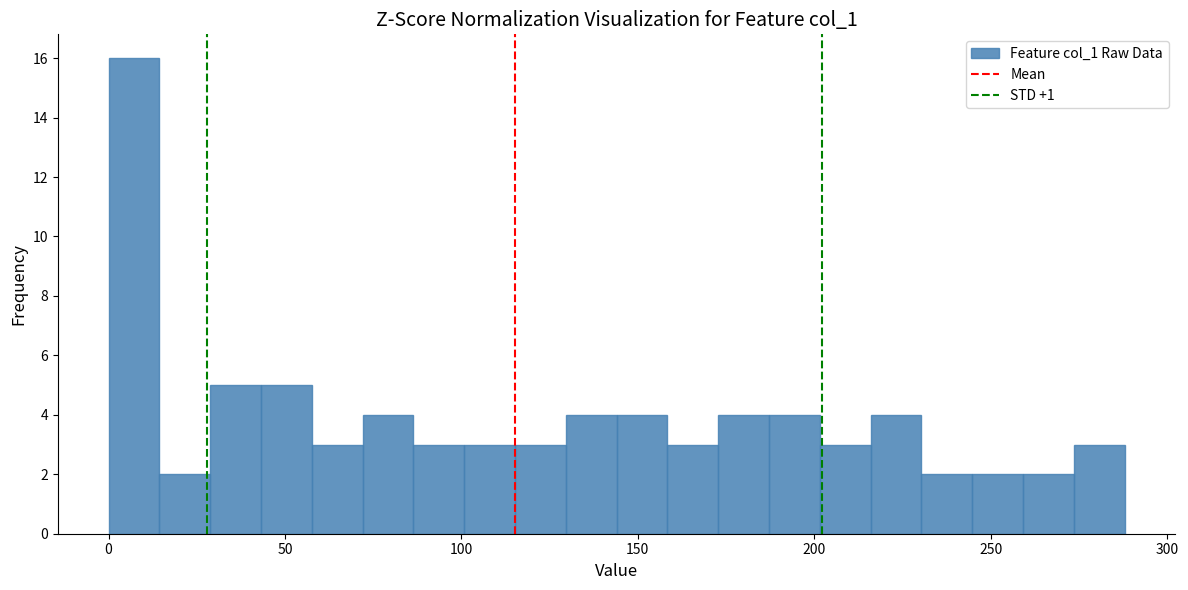

Read against the x-axis, roughly where is the centre of the tallest bar?

5